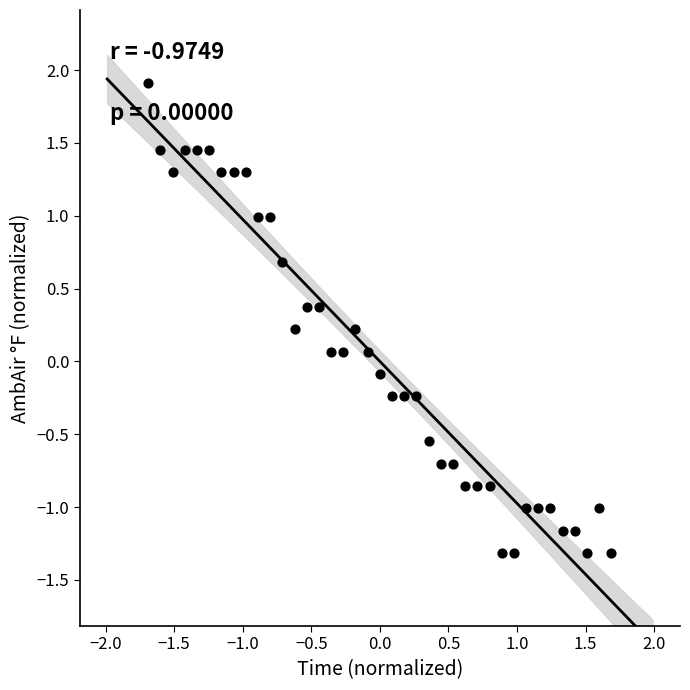

What is the range of X values (max minus min)?

3.4